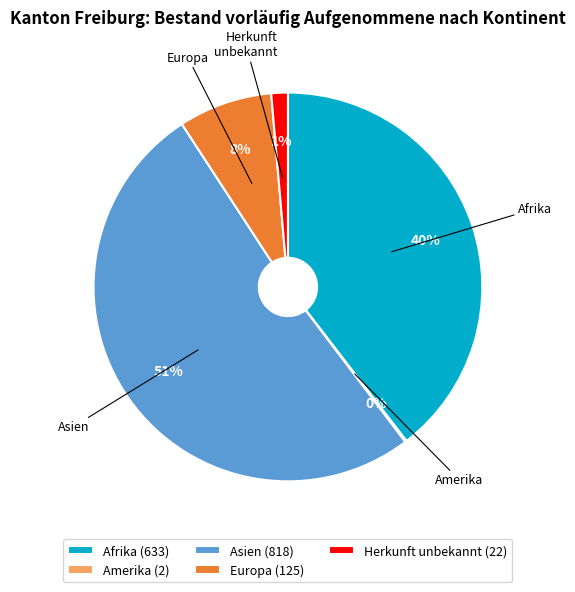

Is it true that Europa is 13% of the pie?

False